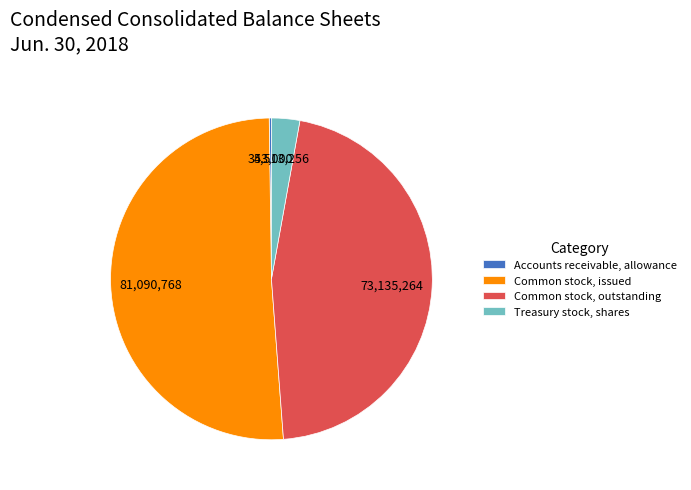

Which category has the biggest portion of the pie?

Common stock, issued